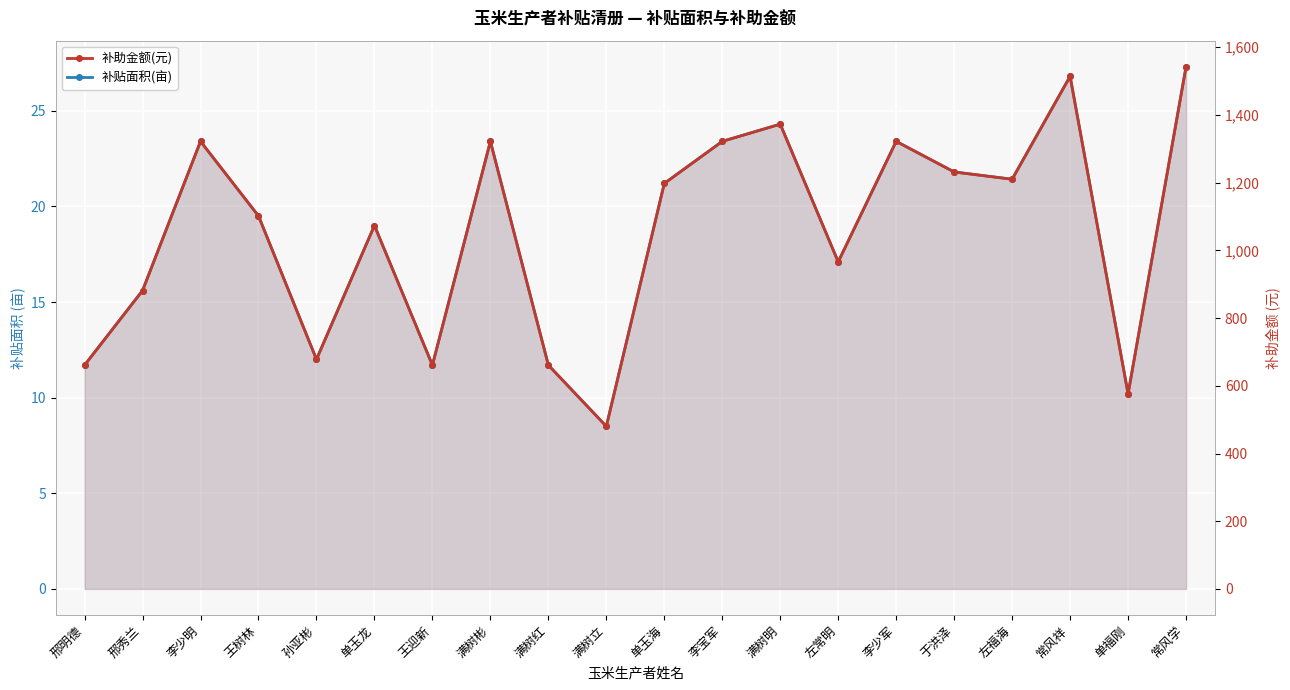

True or false: 补助金额(元) and 补贴面积(亩) cross at least once.

False